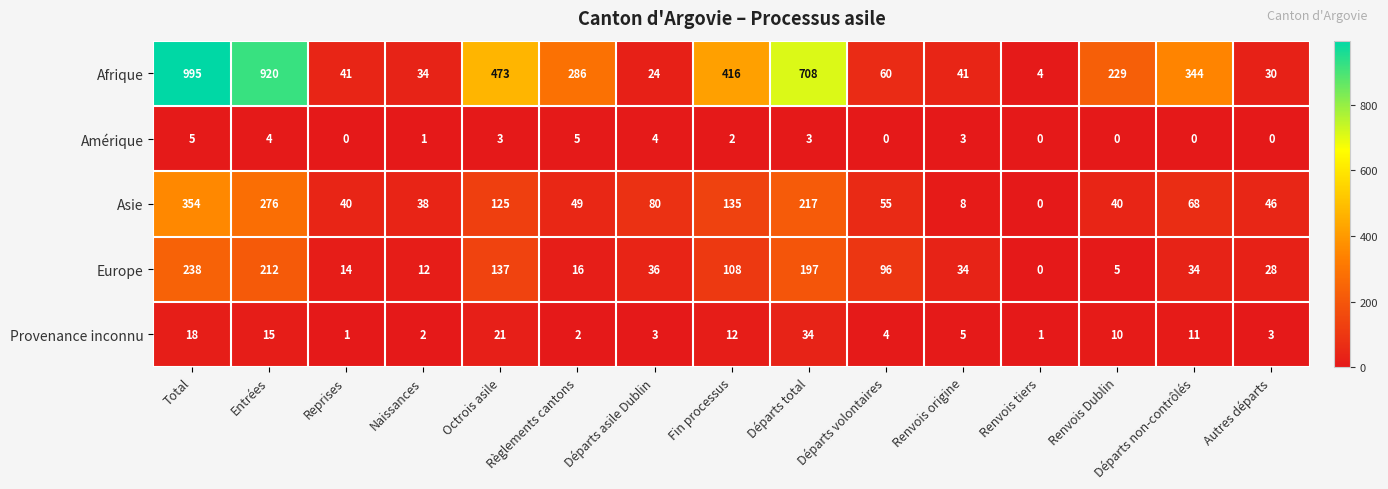

What is the difference between the maximum and second lowest values in the Europe series?

233